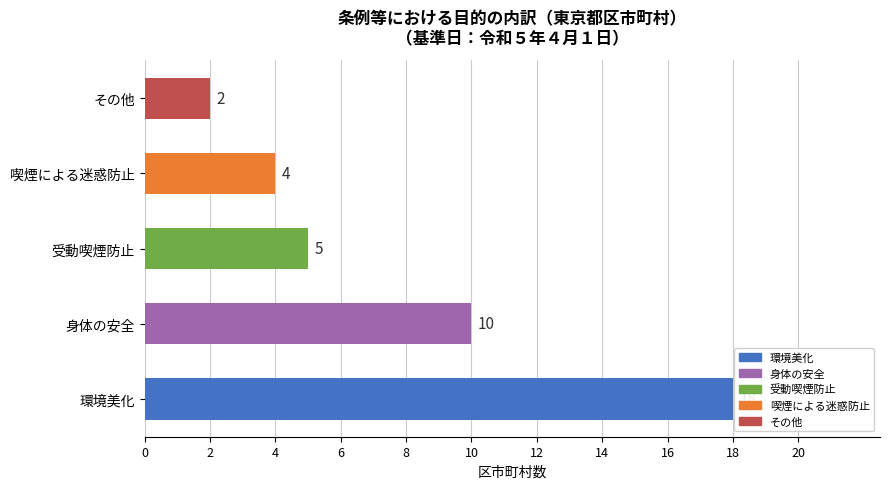

What is the average value?

8